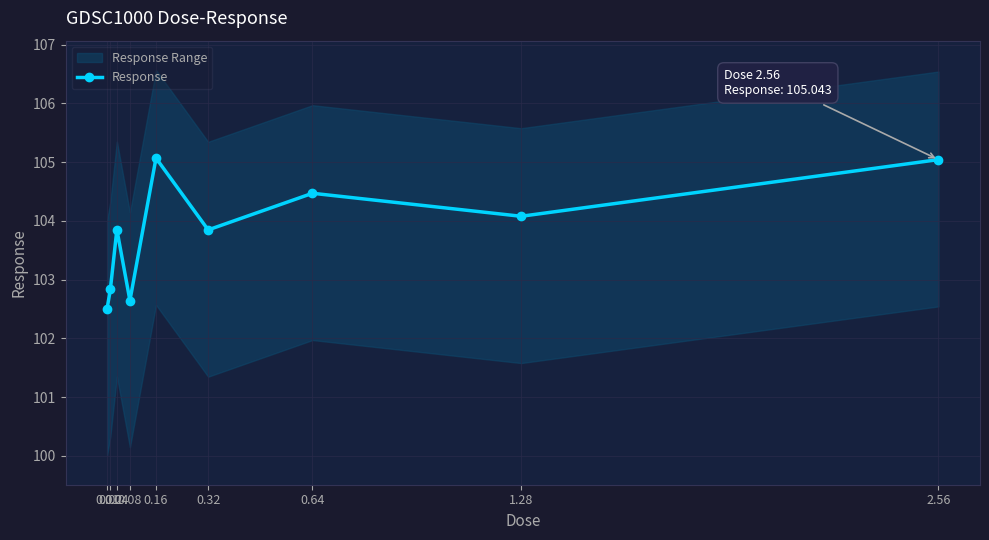

Reading left to right, what are all the values shown in this chart?

102.5	102.8	103.9	102.6	105.1	103.8	104.5	104.1	105.0